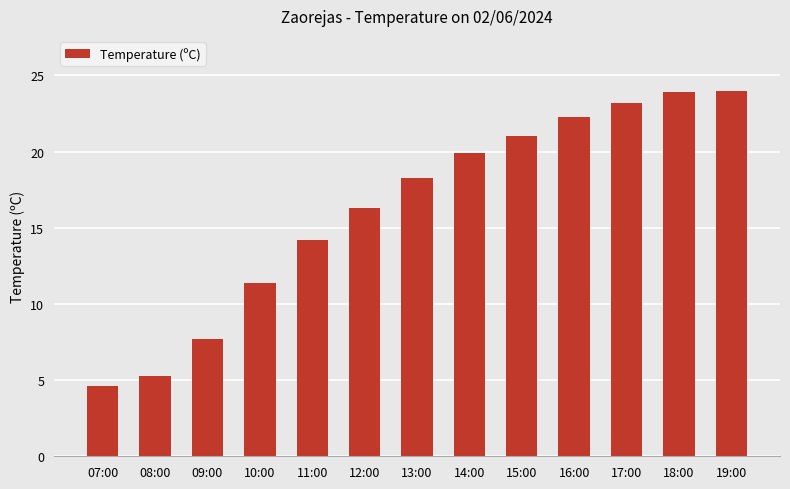

What is the smallest value displayed?

4.6